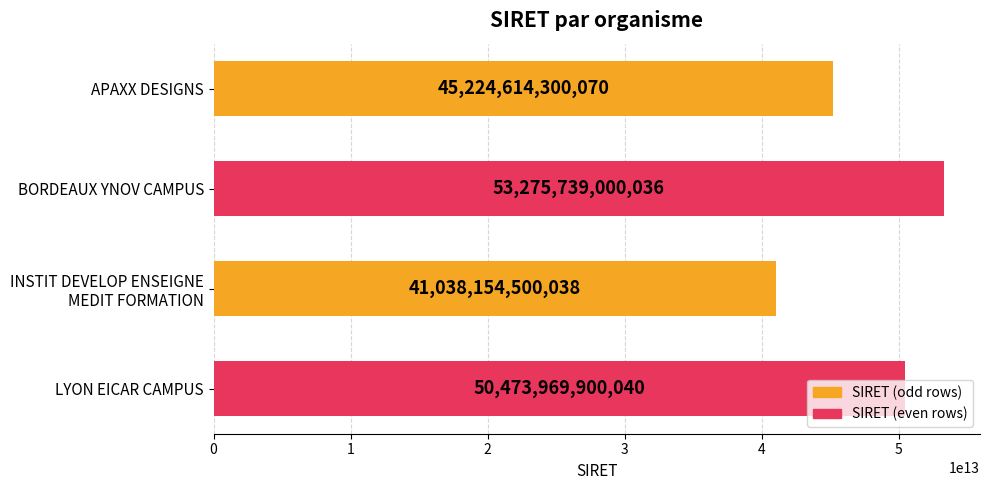

What is the change in value from BORDEAUX YNOV CAMPUS to LYON EICAR CAMPUS?

-2801769099996